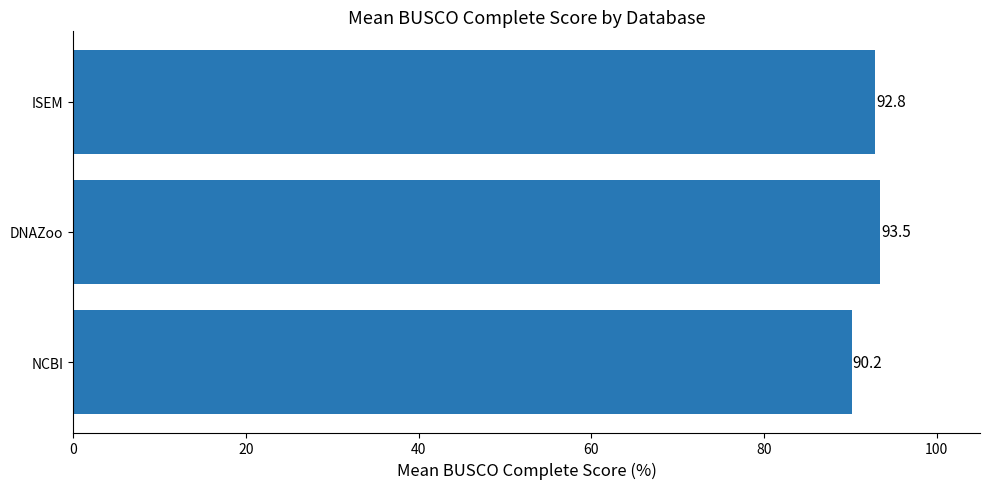

The chart shows a value of 150.3 at DNAZoo. True or false?

False